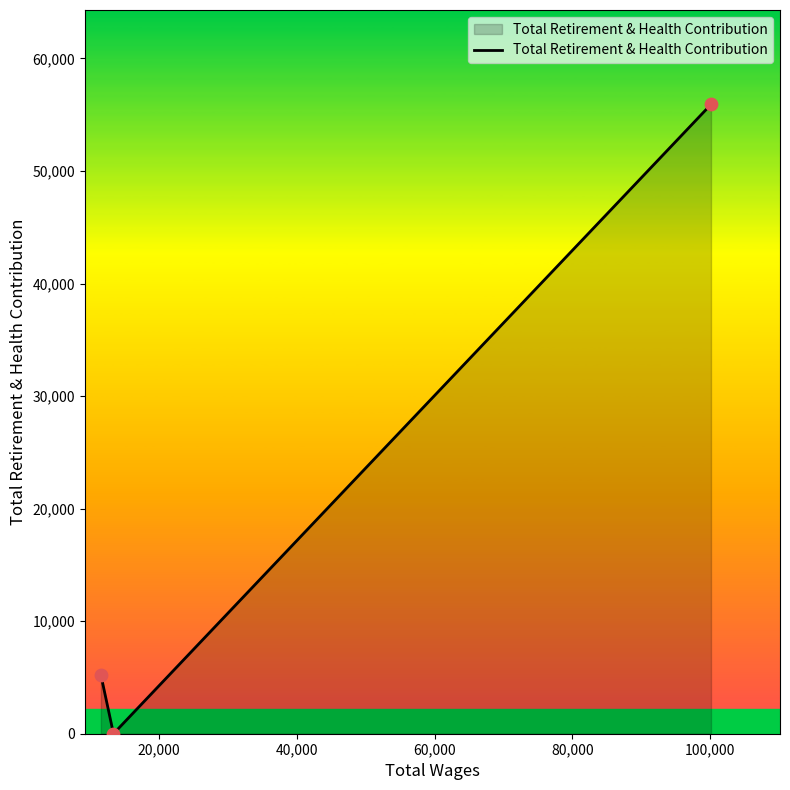

What is the maximum value shown in the chart?

55919